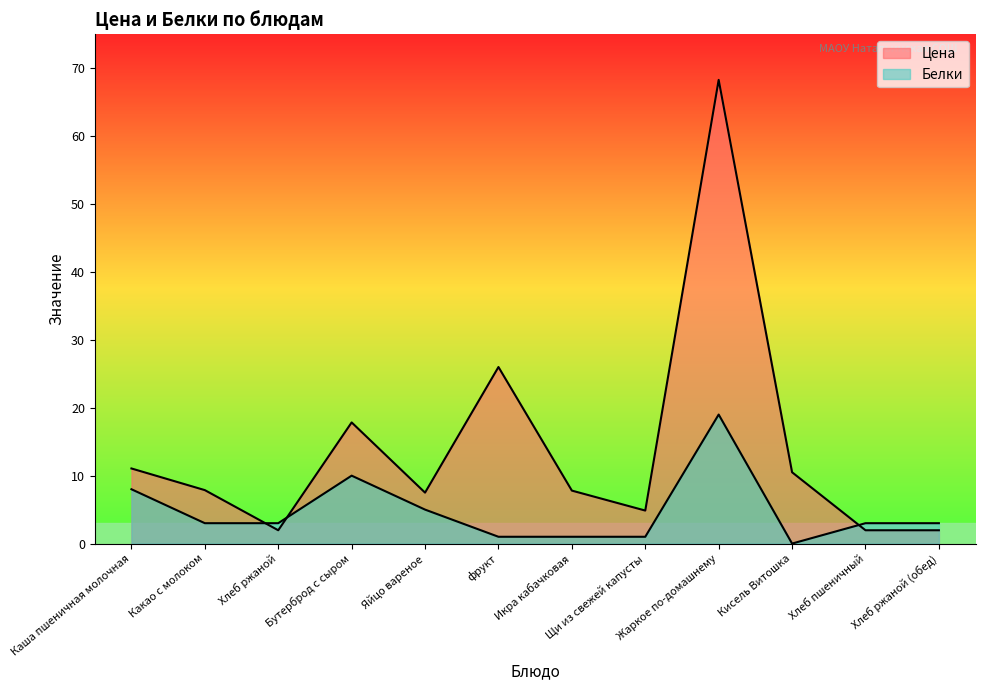

Which has a higher value, Каша пшеничная молочная or Хлеб ржаной?

Каша пшеничная молочная